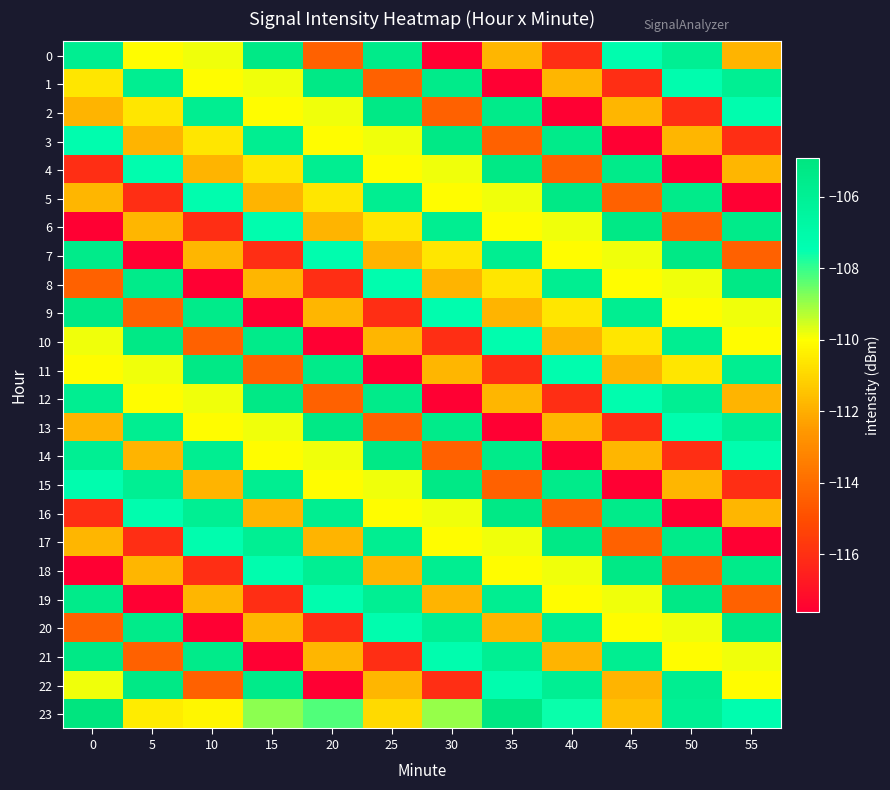

Reading left to right, what are all the values shown in this chart?

0: 0=-105.8	5=-110.0	10=-109.9	15=-105.3	20=-114.4	25=-105.5	30=-117.6	35=-111.8	40=-116.0	45=-107.2	50=-105.9	55=-111.8
1: 0=-110.6	5=-105.8	10=-110.0	15=-109.9	20=-105.3	25=-114.4	30=-105.5	35=-117.6	40=-111.8	45=-116.0	50=-107.2	55=-105.9
2: 0=-111.8	5=-110.6	10=-105.8	15=-110.0	20=-109.9	25=-105.3	30=-114.4	35=-105.5	40=-117.6	45=-111.8	50=-116.0	55=-107.2
3: 0=-107.2	5=-111.8	10=-110.6	15=-105.8	20=-110.0	25=-109.9	30=-105.3	35=-114.4	40=-105.5	45=-117.6	50=-111.8	55=-116.0
4: 0=-116.0	5=-107.2	10=-111.8	15=-110.6	20=-105.8	25=-110.0	30=-109.9	35=-105.3	40=-114.4	45=-105.5	50=-117.6	55=-111.8
5: 0=-111.8	5=-116.0	10=-107.2	15=-111.8	20=-110.6	25=-105.8	30=-110.0	35=-109.9	40=-105.3	45=-114.4	50=-105.5	55=-117.6
6: 0=-117.6	5=-111.8	10=-116.0	15=-107.2	20=-111.8	25=-110.6	30=-105.8	35=-110.0	40=-109.9	45=-105.3	50=-114.4	55=-105.5
7: 0=-105.5	5=-117.6	10=-111.8	15=-116.0	20=-107.2	25=-111.8	30=-110.6	35=-105.8	40=-110.0	45=-109.9	50=-105.3	55=-114.4
8: 0=-114.4	5=-105.5	10=-117.6	15=-111.8	20=-116.0	25=-107.2	30=-111.8	35=-110.6	40=-105.8	45=-110.0	50=-109.9	55=-105.3
9: 0=-105.3	5=-114.4	10=-105.5	15=-117.6	20=-111.8	25=-116.0	30=-107.2	35=-111.8	40=-110.6	45=-105.8	50=-110.0	55=-109.9
10: 0=-109.9	5=-105.3	10=-114.4	15=-105.5	20=-117.6	25=-111.8	30=-116.0	35=-107.2	40=-111.8	45=-110.6	50=-105.8	55=-110.0
11: 0=-110.0	5=-109.9	10=-105.3	15=-114.4	20=-105.5	25=-117.6	30=-111.8	35=-116.0	40=-107.2	45=-111.8	50=-110.6	55=-105.8
12: 0=-105.8	5=-110.0	10=-109.9	15=-105.3	20=-114.4	25=-105.5	30=-117.6	35=-111.8	40=-116.0	45=-107.2	50=-105.9	55=-111.8
13: 0=-111.8	5=-105.8	10=-110.0	15=-109.9	20=-105.3	25=-114.4	30=-105.5	35=-117.6	40=-111.8	45=-116.0	50=-107.2	55=-105.9
14: 0=-105.9	5=-111.8	10=-105.8	15=-110.0	20=-109.9	25=-105.3	30=-114.4	35=-105.5	40=-117.6	45=-111.8	50=-116.0	55=-107.2
15: 0=-107.2	5=-105.9	10=-111.8	15=-105.8	20=-110.0	25=-109.9	30=-105.3	35=-114.4	40=-105.5	45=-117.6	50=-111.8	55=-116.0
16: 0=-116.0	5=-107.2	10=-105.9	15=-111.8	20=-105.8	25=-110.0	30=-109.9	35=-105.3	40=-114.4	45=-105.5	50=-117.6	55=-111.8
17: 0=-111.8	5=-116.0	10=-107.2	15=-105.9	20=-111.8	25=-105.8	30=-110.0	35=-109.9	40=-105.3	45=-114.4	50=-105.5	55=-117.6
18: 0=-117.6	5=-111.8	10=-116.0	15=-107.2	20=-105.9	25=-111.8	30=-105.8	35=-110.0	40=-109.9	45=-105.3	50=-114.4	55=-105.5
19: 0=-105.5	5=-117.6	10=-111.8	15=-116.0	20=-107.2	25=-105.9	30=-111.8	35=-105.8	40=-110.0	45=-109.9	50=-105.3	55=-114.4
20: 0=-114.4	5=-105.5	10=-117.6	15=-111.8	20=-116.0	25=-107.2	30=-105.9	35=-111.8	40=-105.8	45=-110.0	50=-109.9	55=-105.3
21: 0=-105.3	5=-114.4	10=-105.5	15=-117.6	20=-111.8	25=-116.0	30=-107.2	35=-105.9	40=-111.8	45=-105.8	50=-110.0	55=-109.9
22: 0=-109.9	5=-105.3	10=-114.4	15=-105.5	20=-117.6	25=-111.8	30=-116.0	35=-107.2	40=-105.9	45=-111.8	50=-105.8	55=-110.0
23: 0=-104.9	5=-110.4	10=-110.2	15=-108.9	20=-108.3	25=-110.9	30=-109.0	35=-105.1	40=-107.5	45=-111.5	50=-106.0	55=-107.3